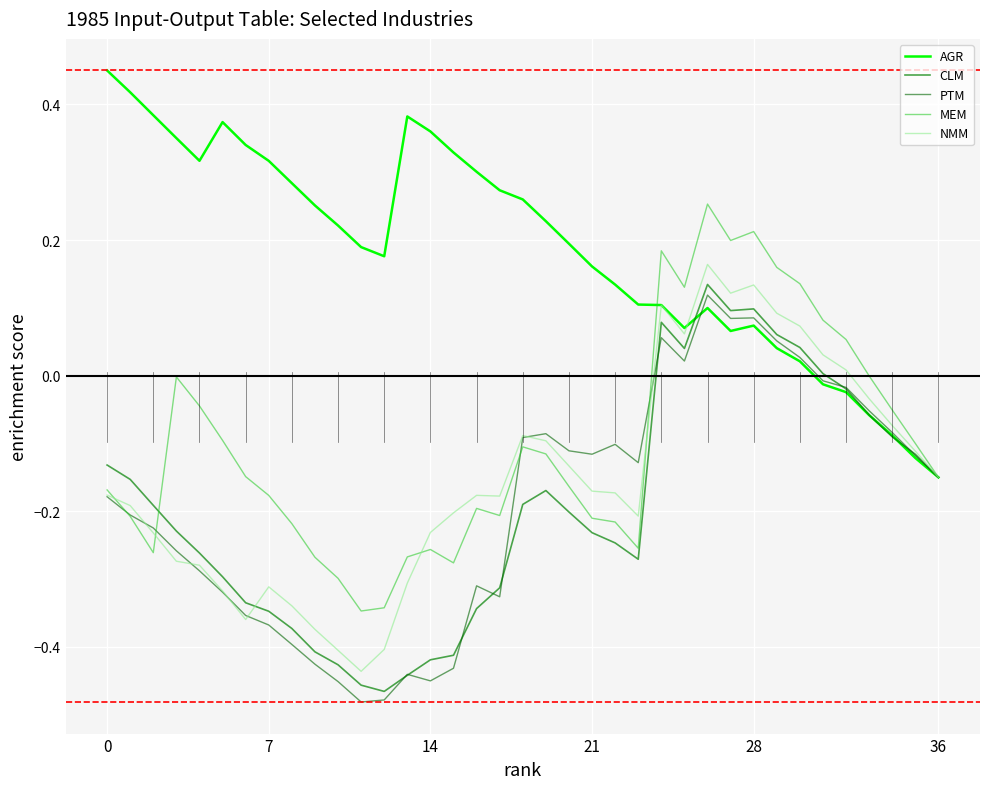

Does the chart display data point markers on the line(s)?

No